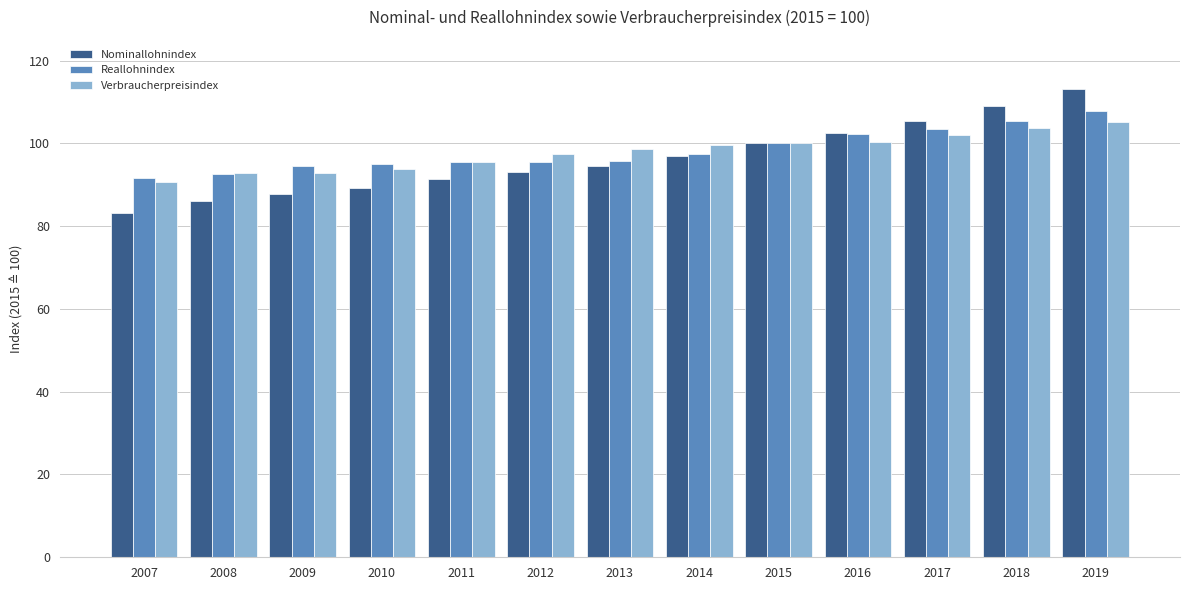

The value of Verbraucherpreisindex at 2009 is 92.9. True or false?

True